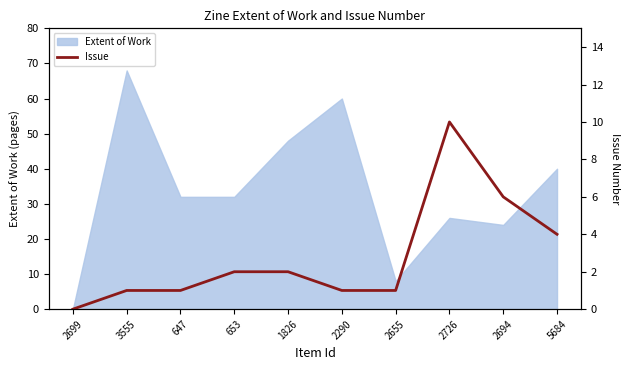

What is the change in value from 2699 to 3555?

+1